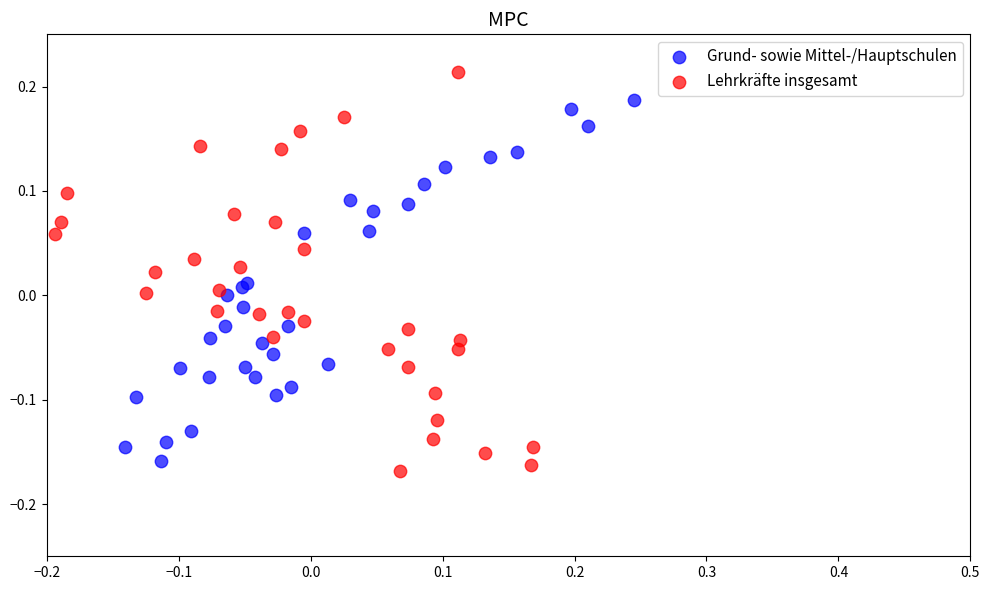

What are all the series names shown in the legend?

Grund- sowie Mittel-/Hauptschulen, Lehrkräfte insgesamt